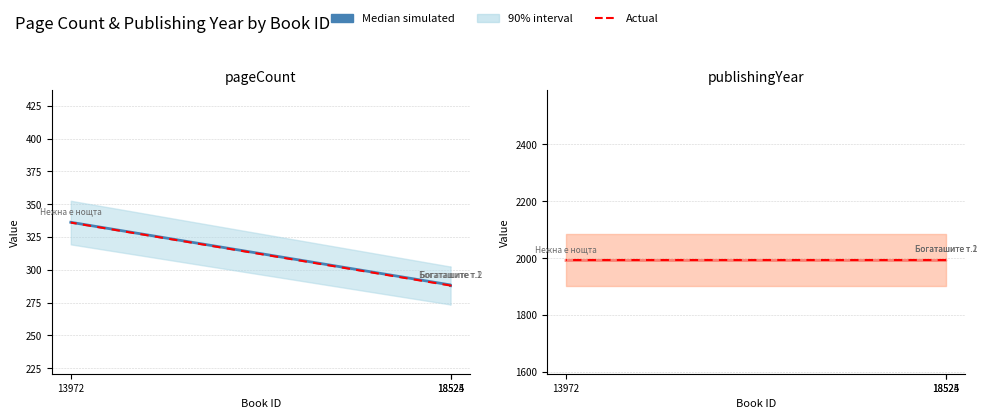

Count the number of categories in the chart.

3